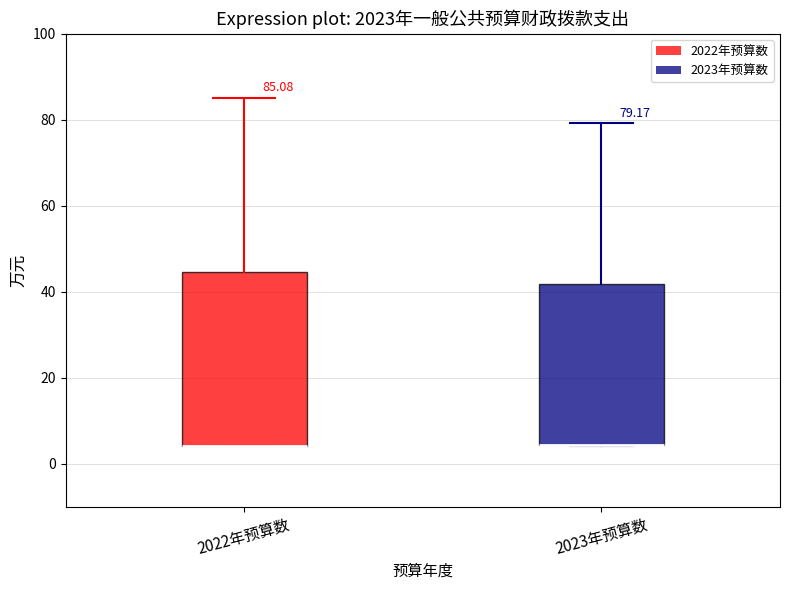

Which box is the tallest, from its lower edge to its upper edge?

2022年预算数